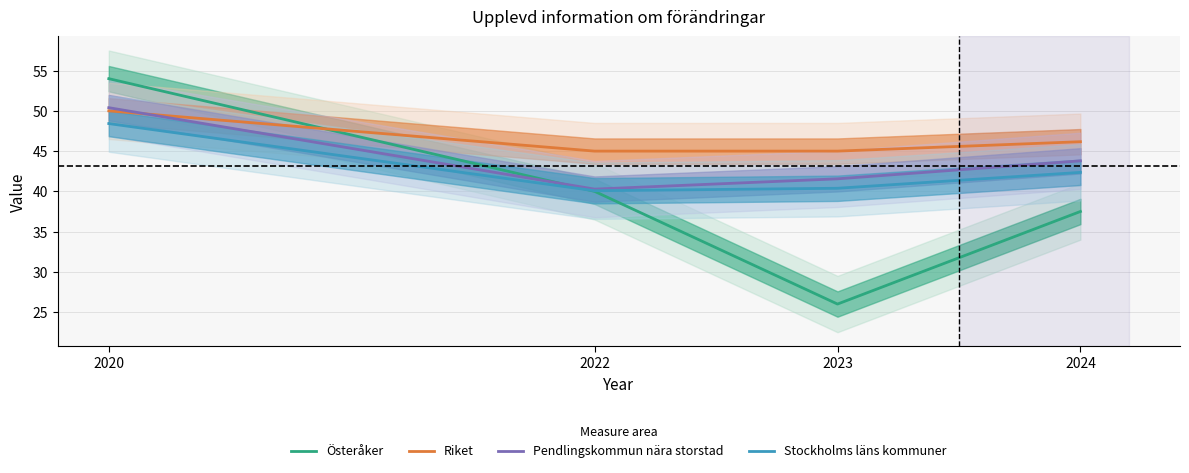

Reading right to left, what are all the values shown in this chart?

Österåker: 2024=37.5	2023=26.0	2022=40.0	2020=54.0
Riket: 2024=46.2	2023=45.0	2022=45.0	2020=50.0
Pendlingskommun nära storstad: 2024=43.8	2023=41.6	2022=40.3	2020=50.4
Stockholms läns kommuner: 2024=42.4	2023=40.4	2022=40.1	2020=48.4